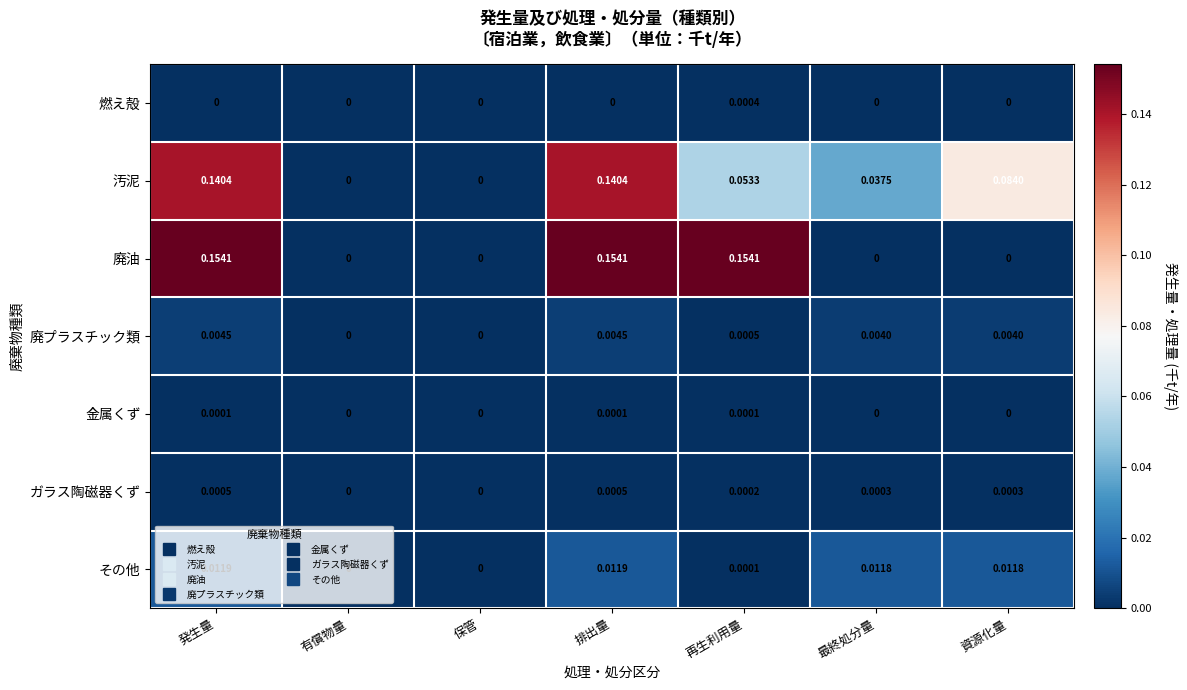

Is the value of 汚泥 at 最終処分量 greater than the value of 燃え殻 at 排出量?

Yes